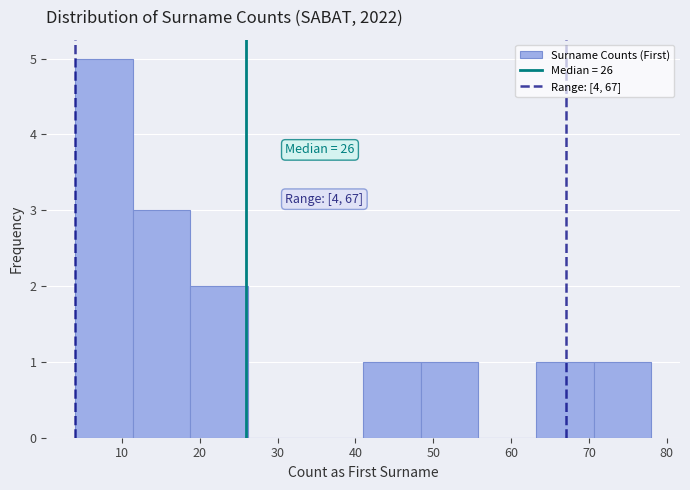

Over which range of the x-axis is the bar tallest?

4.0 to 11.4